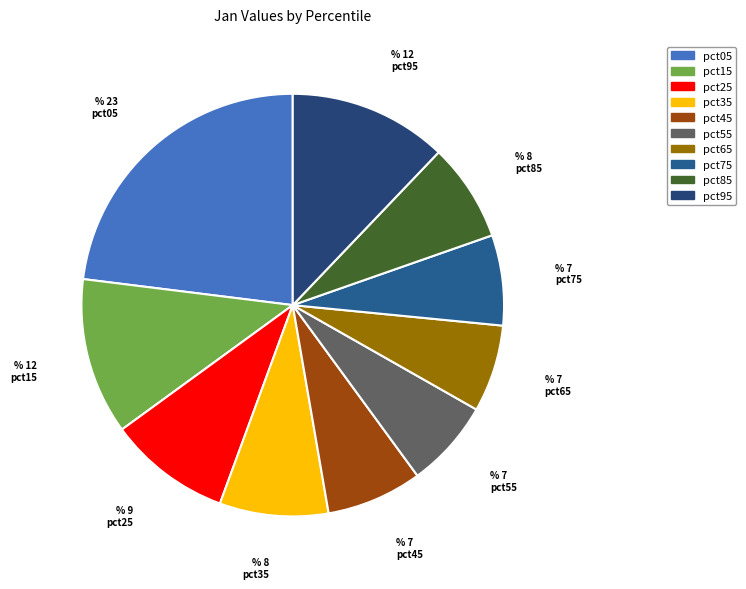

True or false: pct75 accounts for 7% of the total.

True